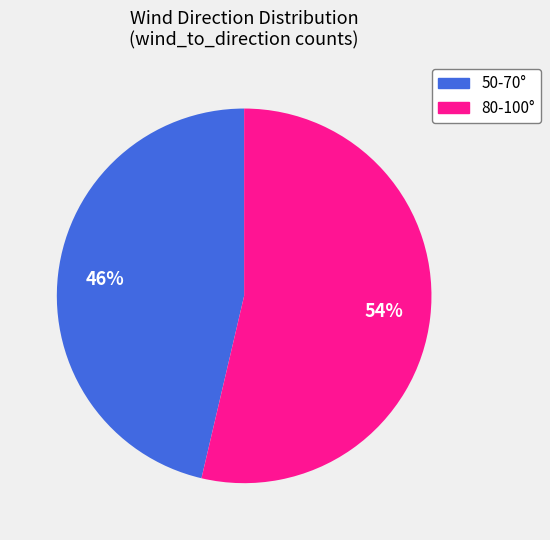

Is there any slice that represents more than half of the pie?

Yes